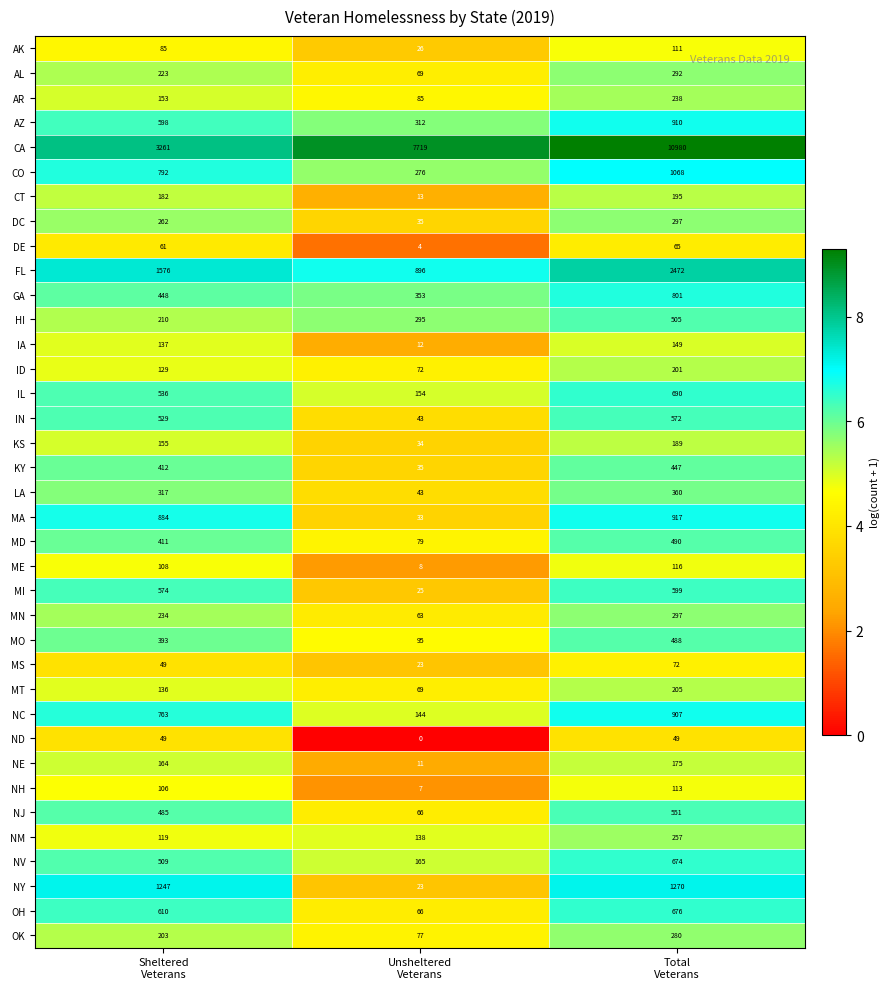

What is the sum of all KY values?

894